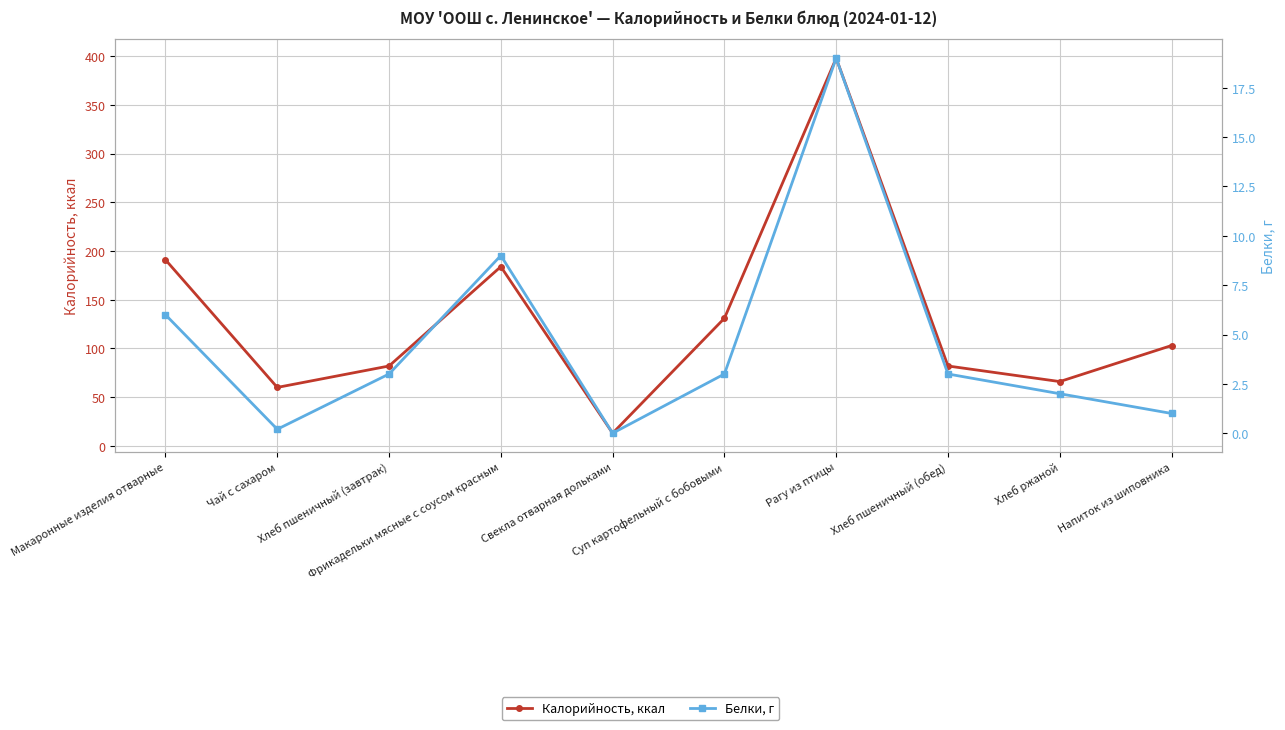

Between Свекла отварная дольками and Напиток из шиповника, which series saw the biggest shift?

Калорийность, ккал